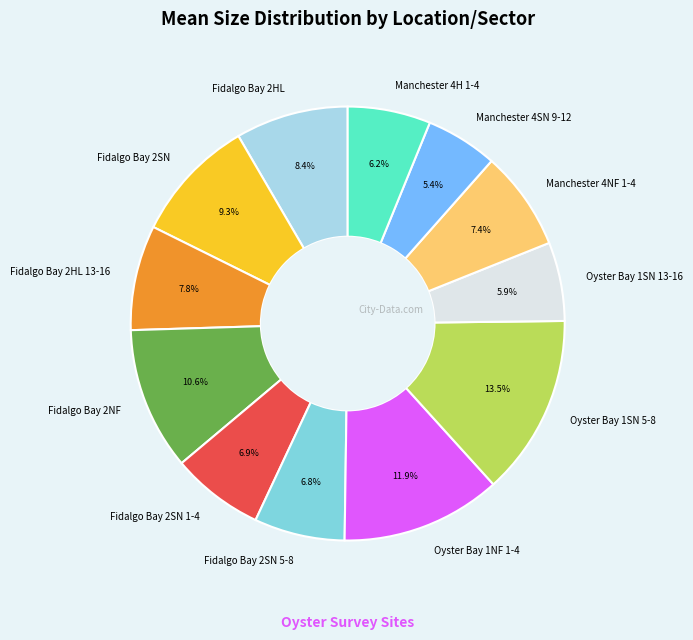

Which has a higher value, Fidalgo Bay 2NF or Manchester 4SN 9-12?

Fidalgo Bay 2NF